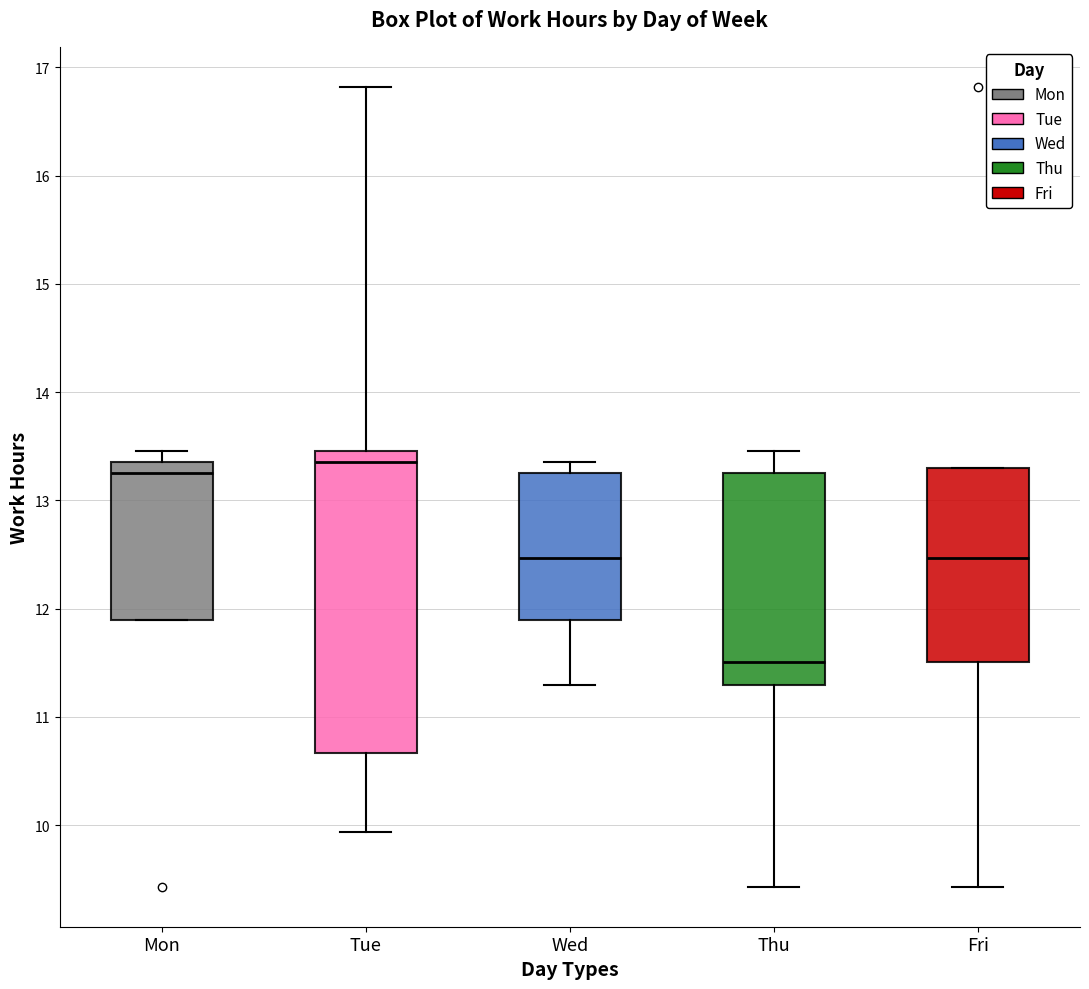

Reading left to right, transcribe this box plot: for each box, give where its median line is, the range the box spans, and where its two whiskers end, as read against the y-axis. The values are not printed on the chart, so give them approximately, as read against the axis.

Mon: median 13.3, box 11.9 to 13.4, whiskers 11.9 to 13.5
Tue: median 13.4, box 10.7 to 13.5, whiskers 9.9 to 16.8
Wed: median 12.5, box 11.9 to 13.3, whiskers 11.3 to 13.4
Thu: median 11.5, box 11.3 to 13.3, whiskers 9.4 to 13.5
Fri: median 12.5, box 11.5 to 13.3, whiskers 9.4 to 13.3